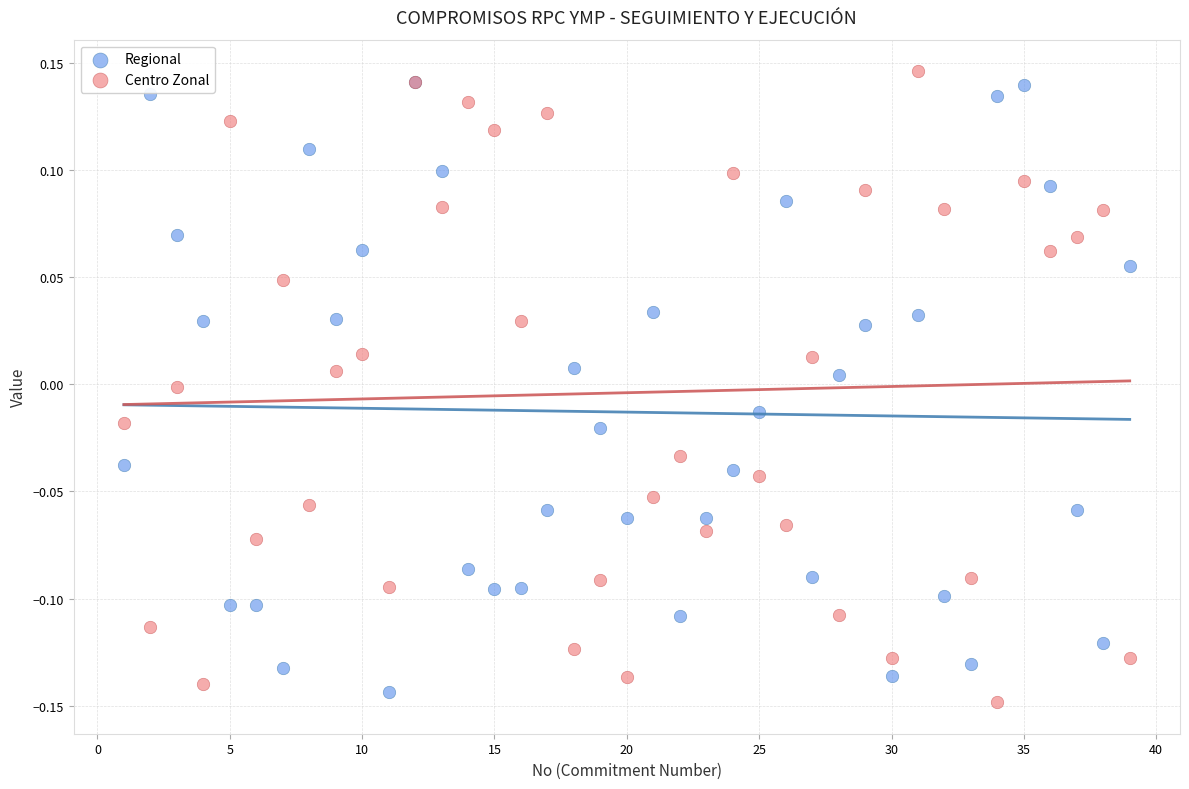

What are all the series names shown in the legend?

Regional, Centro Zonal